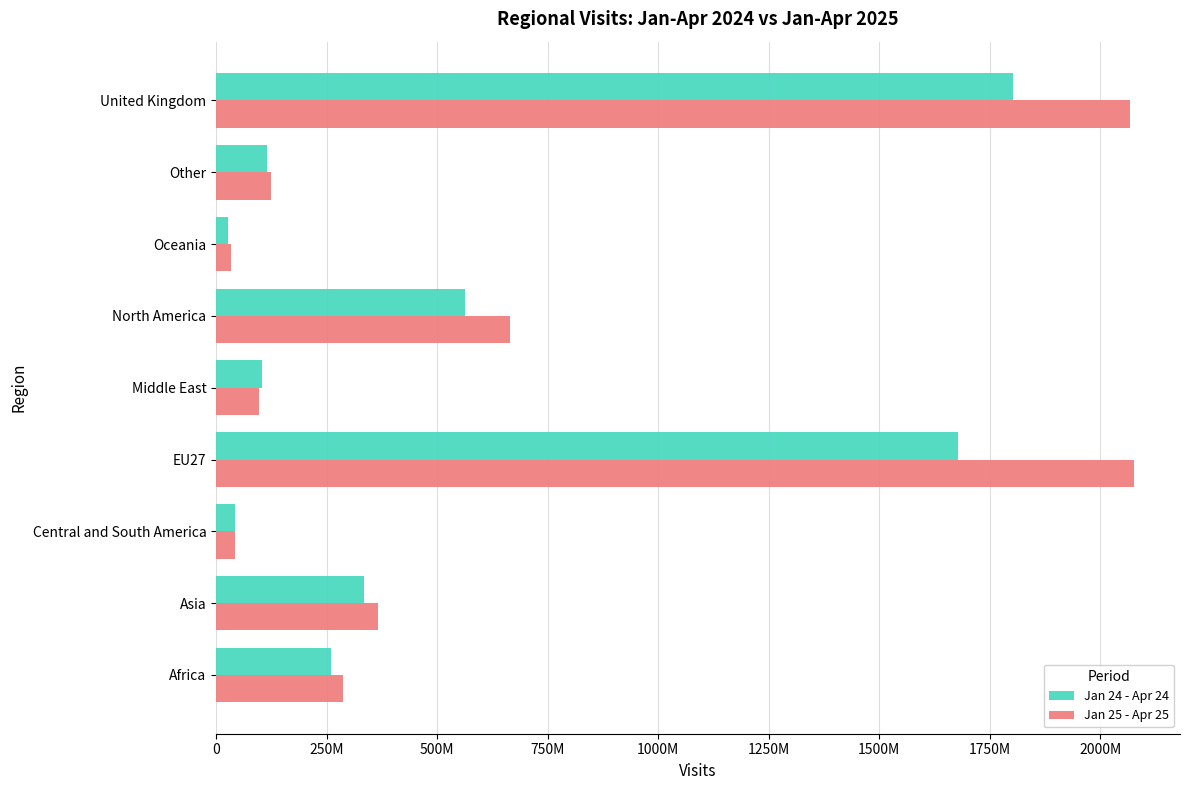

What are all the series names shown in the legend?

Jan 24 - Apr 24, Jan 25 - Apr 25